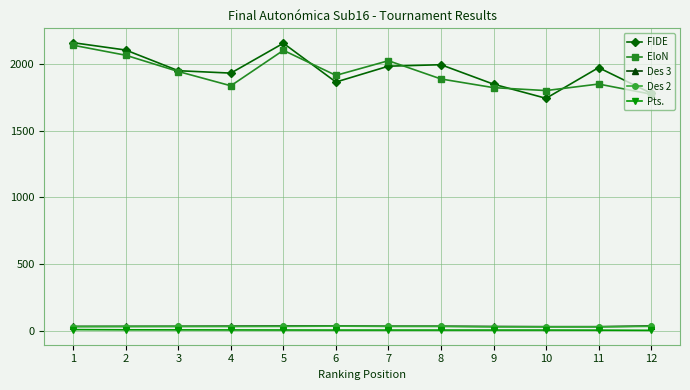

The value of FIDE at 12 is 2685.8. True or false?

False